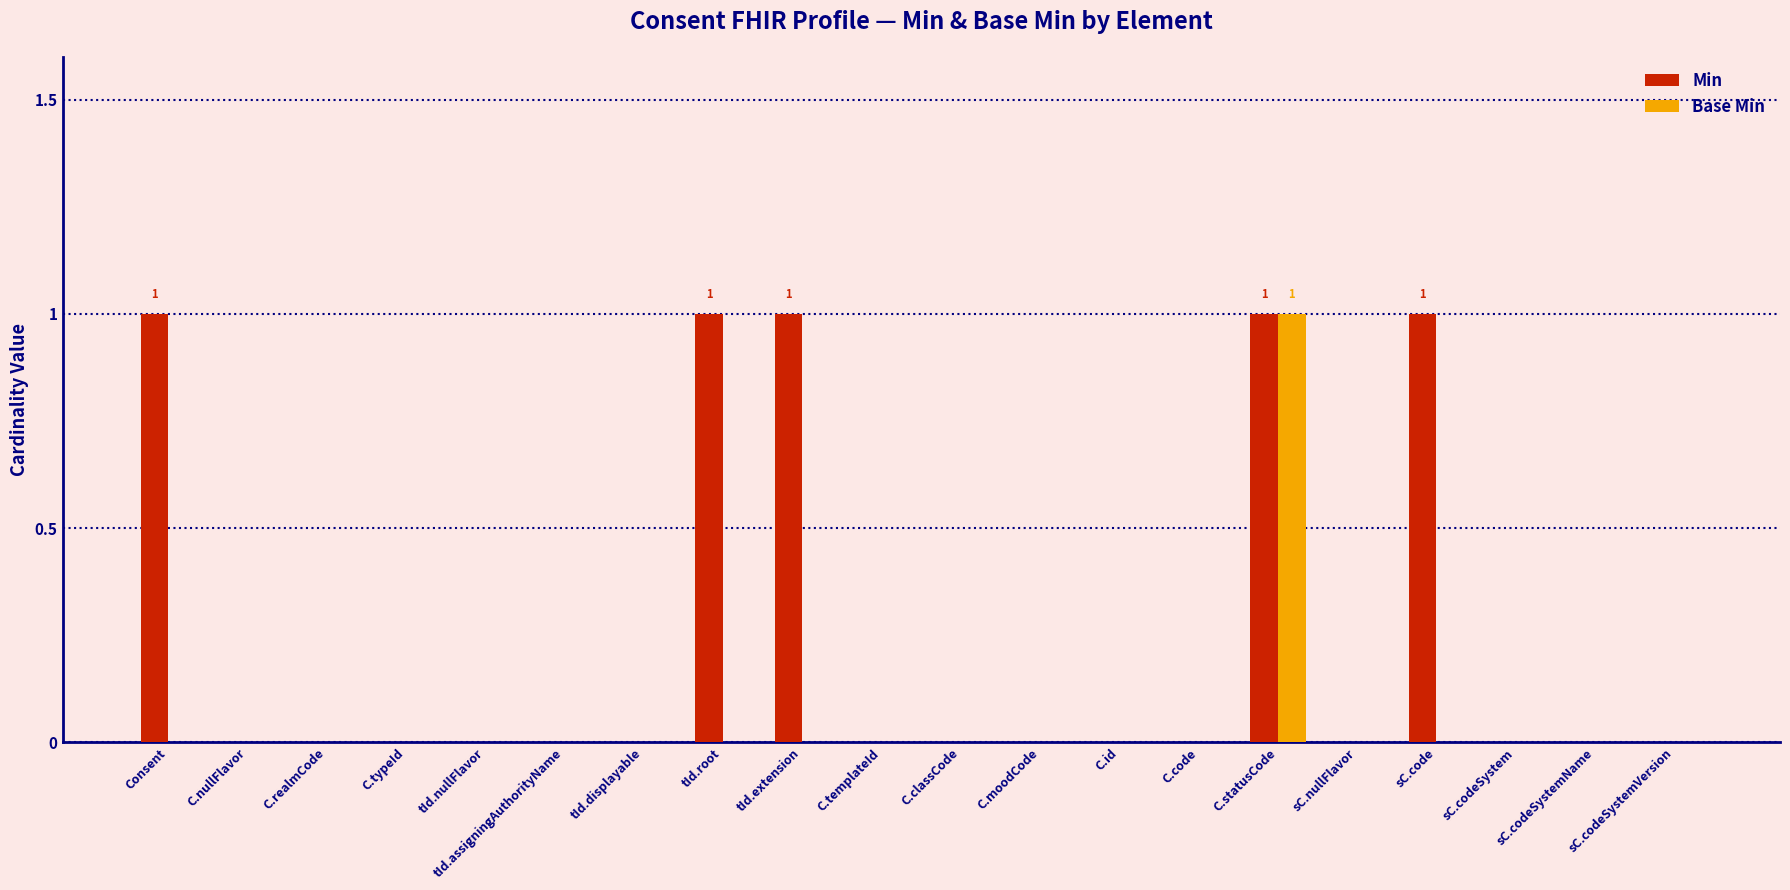

Reading left to right, extract all data points from this chart.

Min: 1	0	0	0	0	0	0	1	1	0	0	0	0	0	1	0	1	0	0	0
Base Min: 0	0	0	0	0	0	0	0	0	0	0	0	0	0	1	0	0	0	0	0